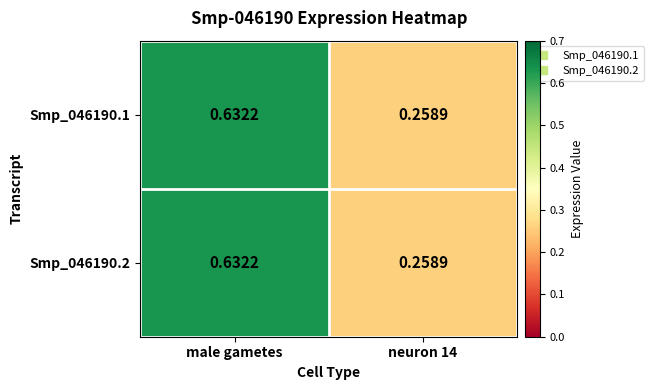

At which category is the sum across all series the highest?

male gametes